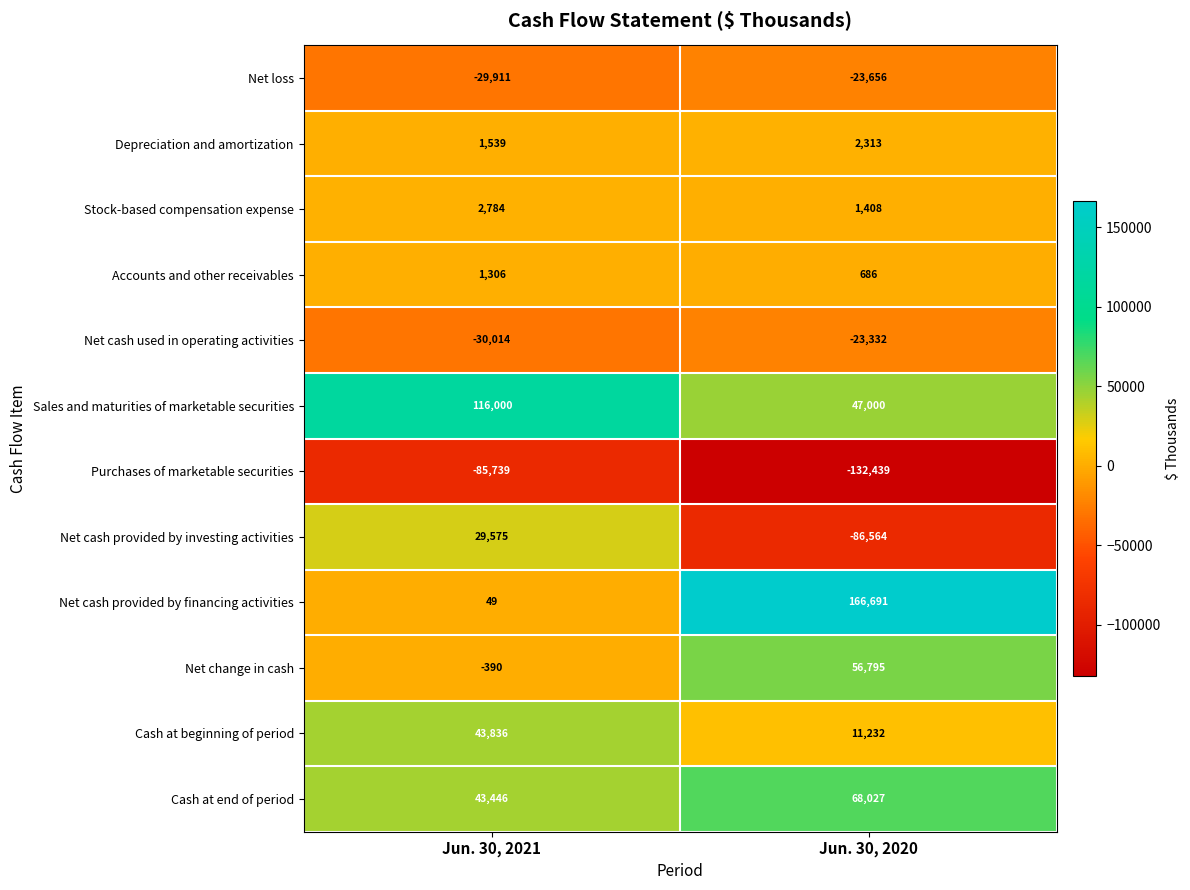

The Net cash provided by financing activities series shows 78 at Jun. 30, 2021. True or false?

False